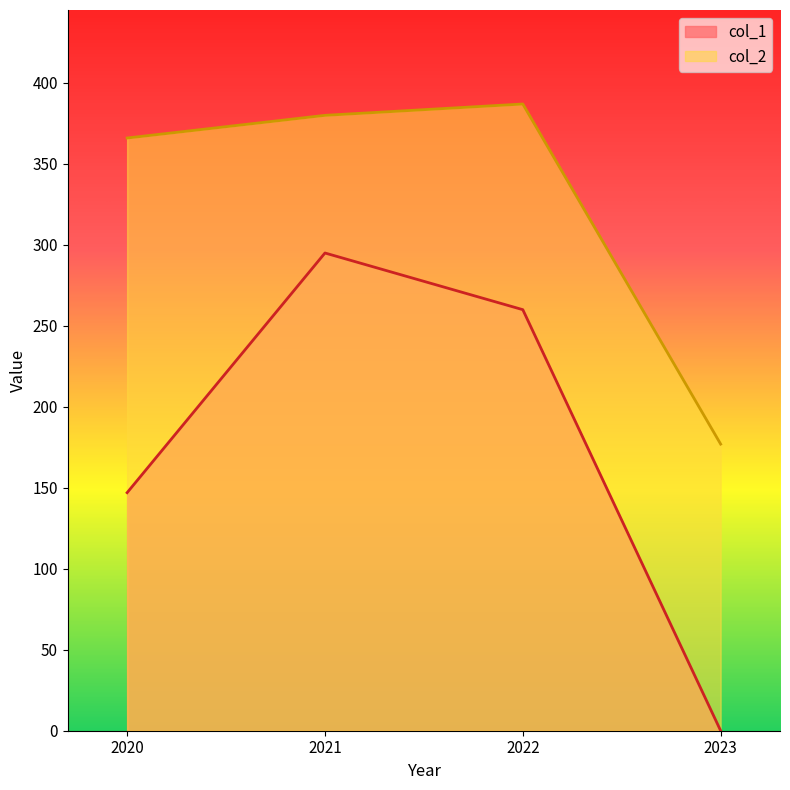

In col_2, how many points are higher than both neighbors (excluding endpoints)?

1